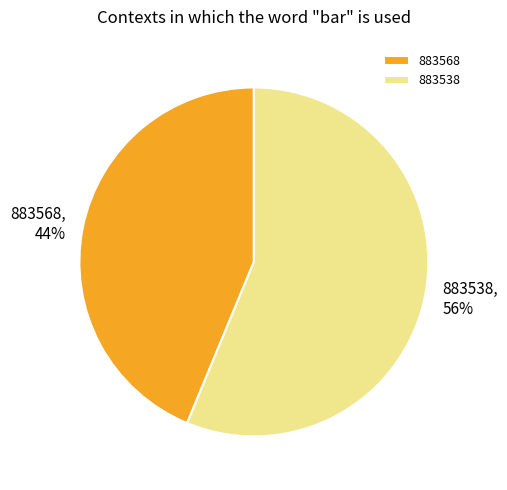

To the nearest percent, what is the difference between the largest and smallest slice percentages?

12%